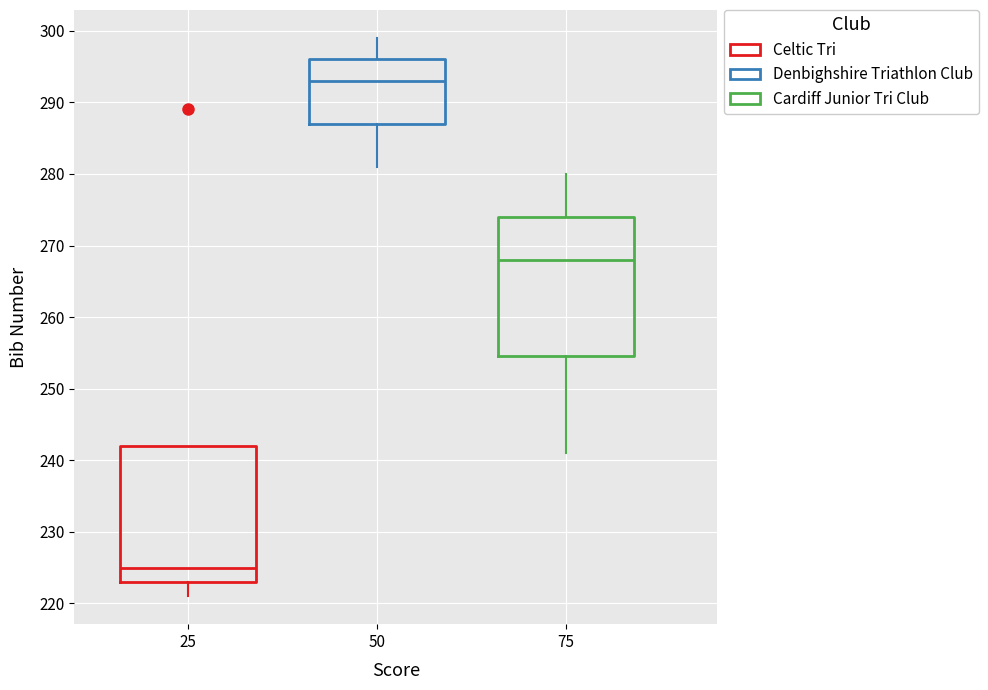

Where is the upper edge of the box at x = 75 on the y-axis? The values are not printed on the chart, so give them approximately, as read against the axis.

274